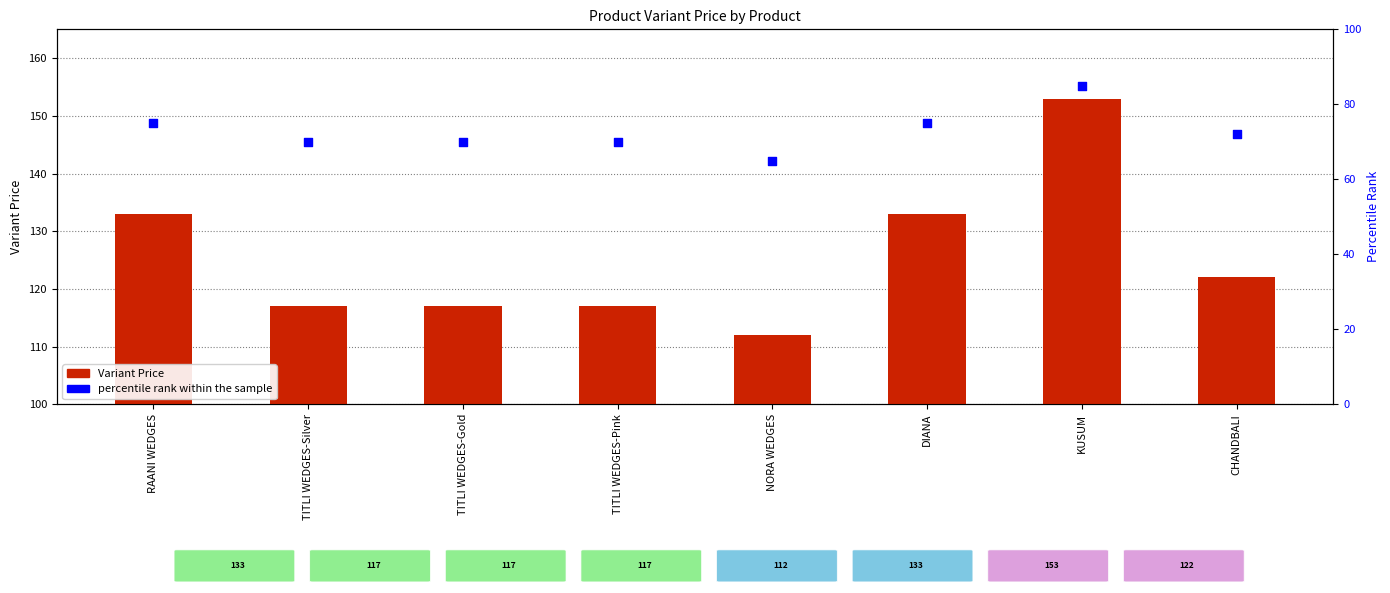

What are all the series names shown in the legend?

Variant Price, percentile rank within the sample